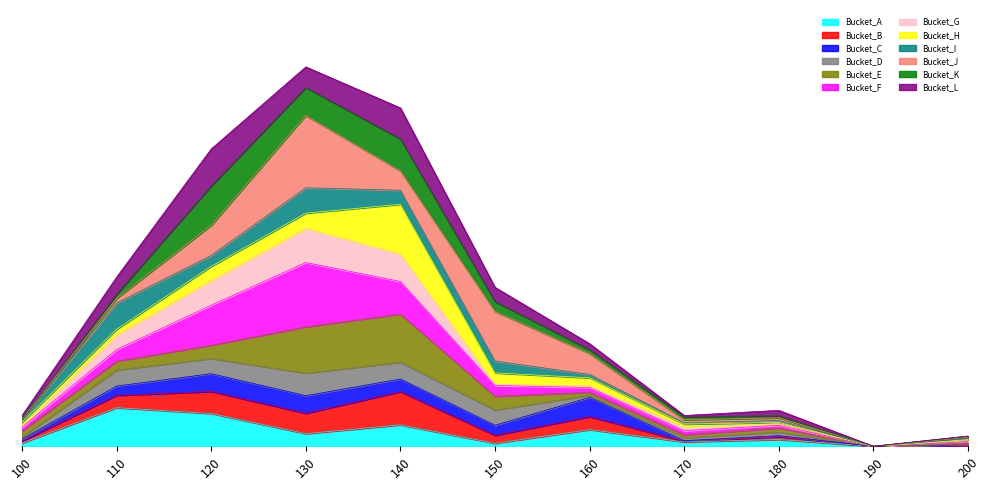

Which label corresponds to the smallest value in the chart?

190